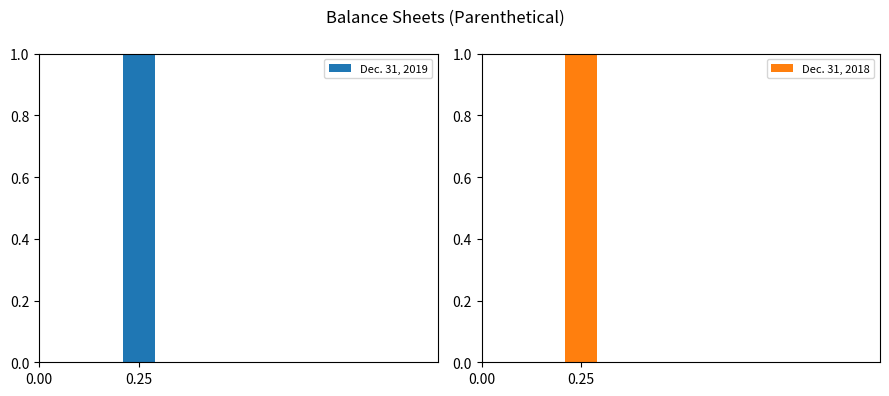

Between 0.00 and 0.25, which is larger?

0.25